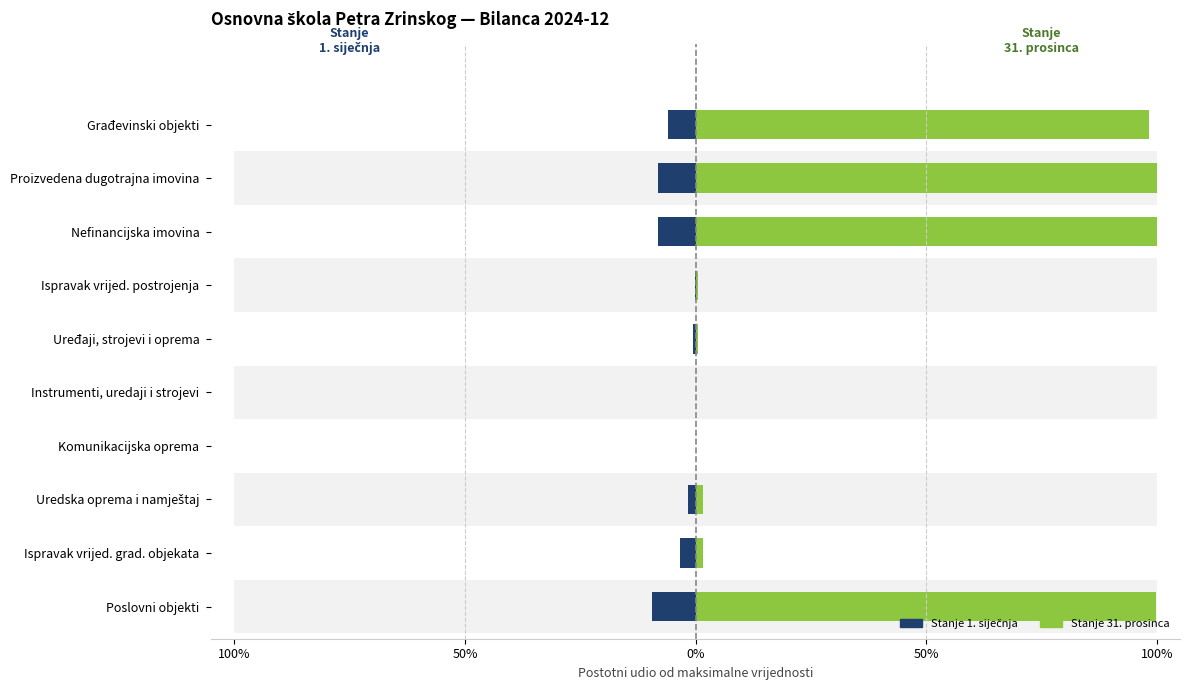

What is the spread (max minus min) of values at Ispravak vrijed. grad. objekata?

5.0